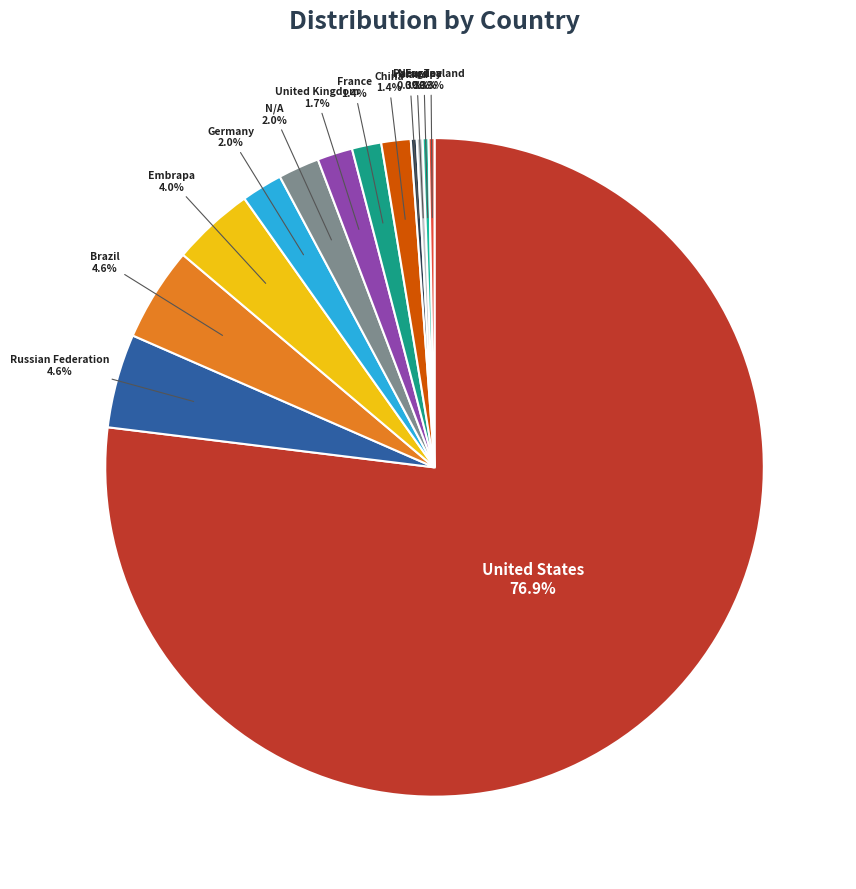

Is there a majority slice in this chart?

Yes